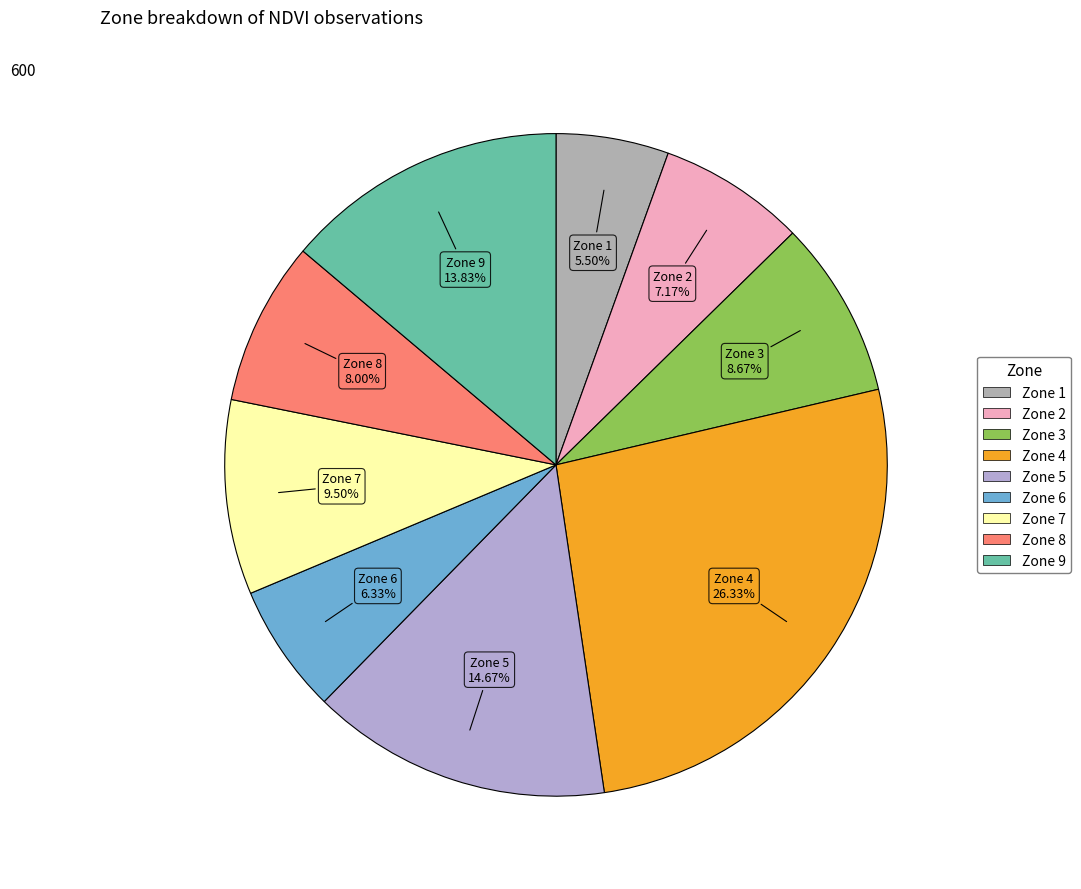

Does Zone 6 represent more than half of the total?

No